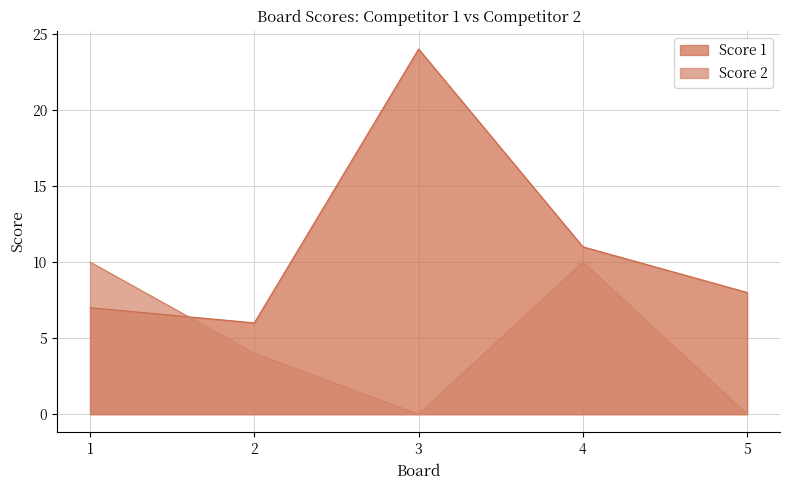

At which category does Score 2 reach its first local valley?

3